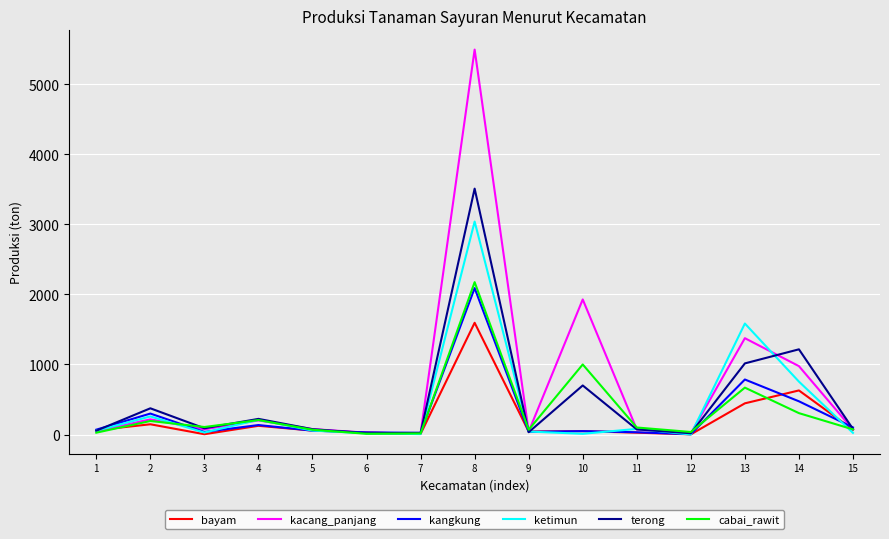

Which series has the widest spread of values?

kacang_panjang